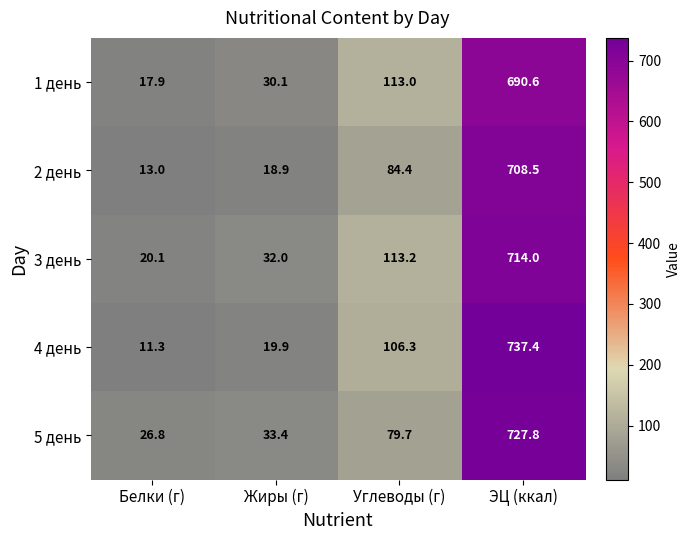

Between Жиры (г) and Углеводы (г), which series saw the biggest shift?

4 день